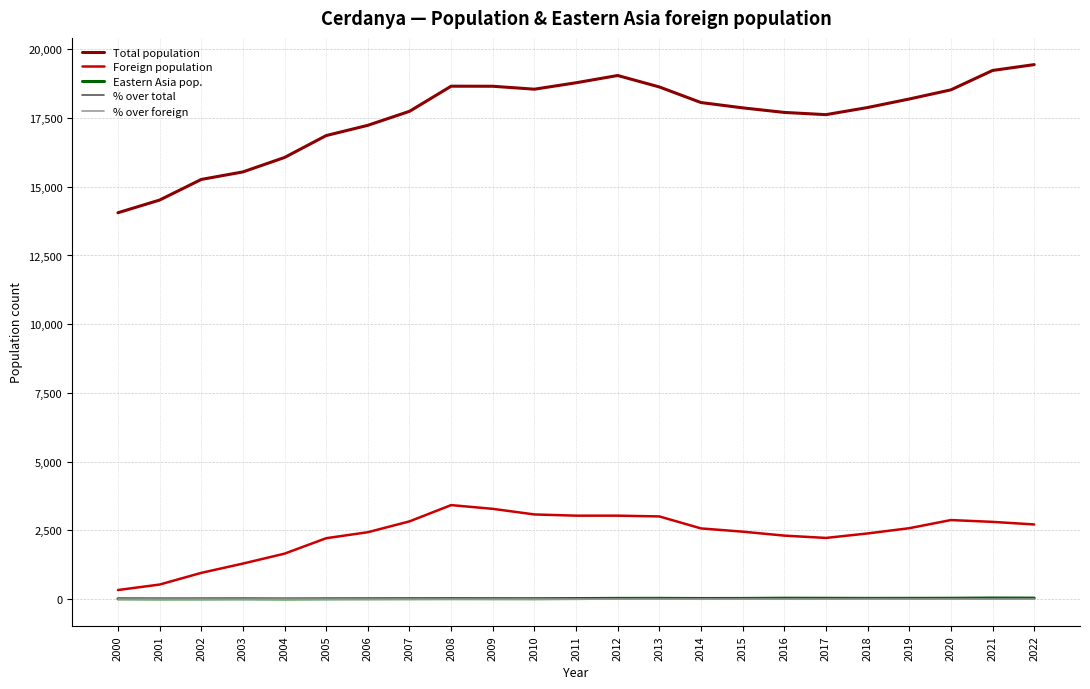

The Total population series shows 16065.0 at 2004. True or false?

True